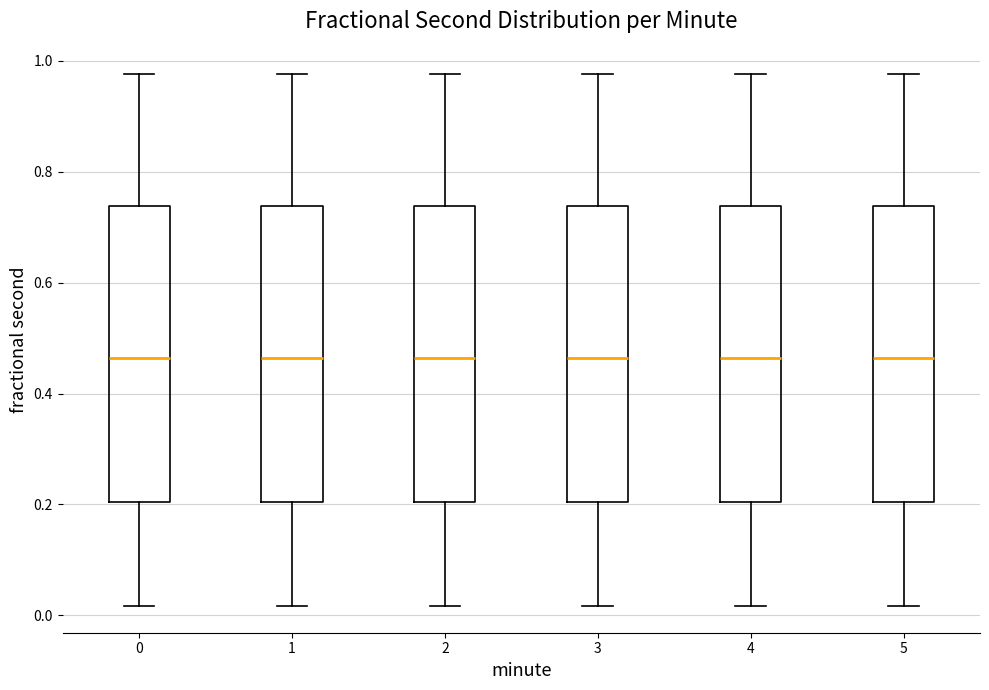

Reading left to right, read every box against the y-axis: the position of its median line, the range the box covers, and the ends of its whiskers. The values are not printed on the chart, so give them approximately, as read against the axis.

0: median 0.46, box 0.20 to 0.74, whiskers 0.02 to 0.98
1: median 0.46, box 0.20 to 0.74, whiskers 0.02 to 0.98
2: median 0.46, box 0.20 to 0.74, whiskers 0.02 to 0.98
3: median 0.46, box 0.20 to 0.74, whiskers 0.02 to 0.98
4: median 0.46, box 0.20 to 0.74, whiskers 0.02 to 0.98
5: median 0.46, box 0.20 to 0.74, whiskers 0.02 to 0.98